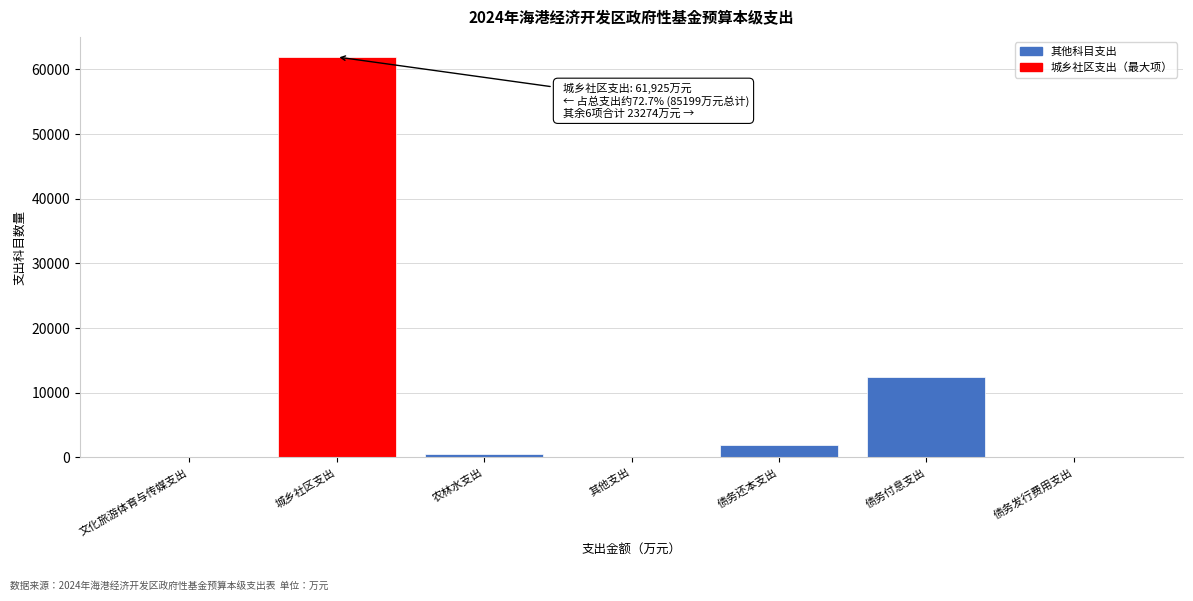

Where is the data nearest to the value 30964?

债务付息支出